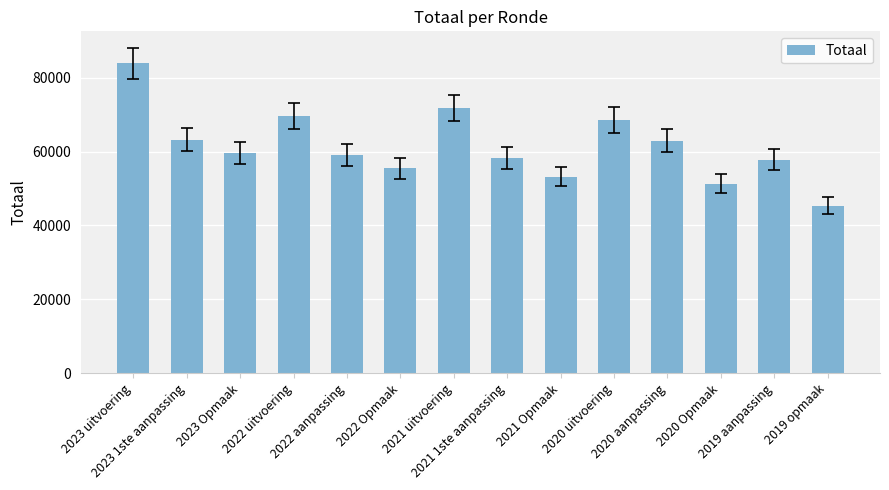

What is the smallest value displayed?

45371